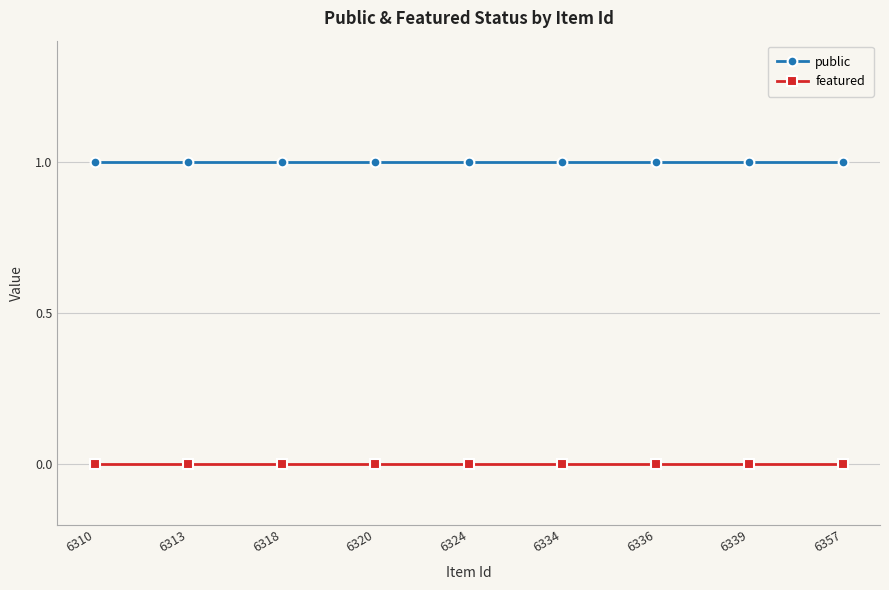

Is the value of featured at 6339 greater than the value of public at 6318?

No